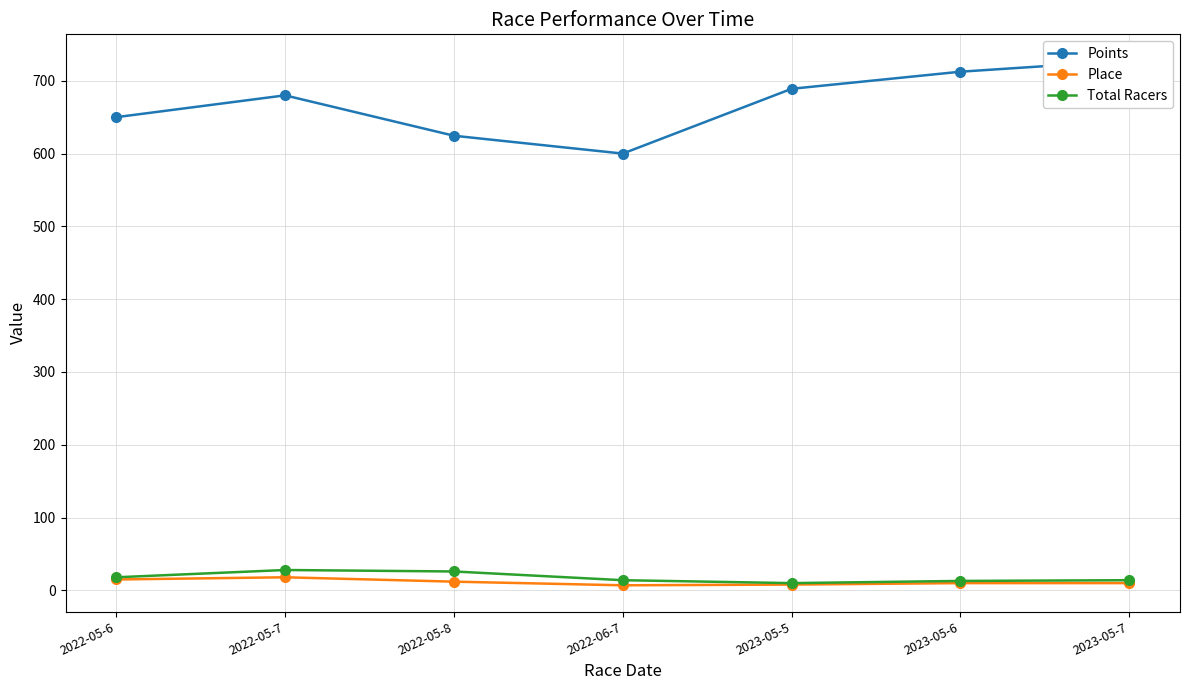

True or false: Points and Place intersect in this chart.

False